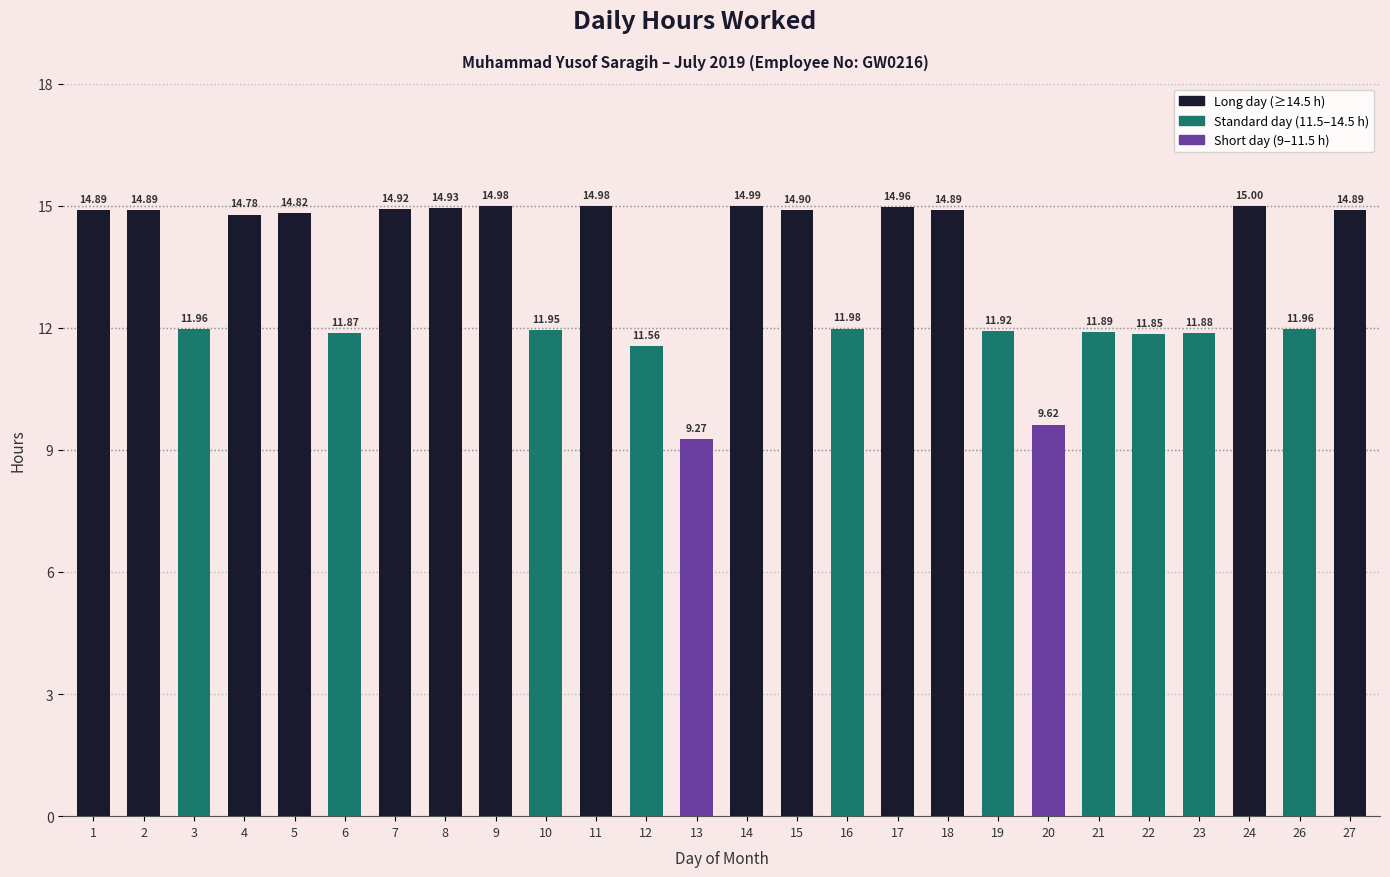

What is the sum of the values at 3 and 19?

23.9